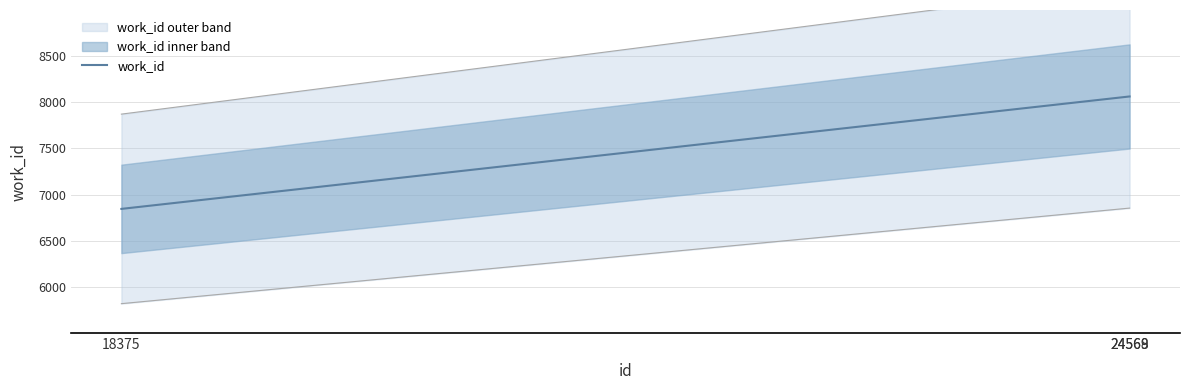

Is this an area chart (filled region under the line)?

No